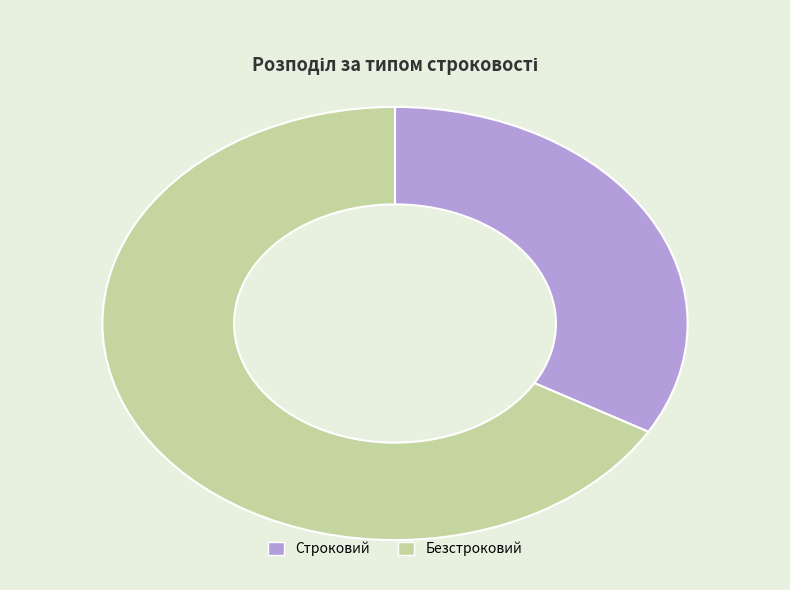

Which category has the biggest portion of the pie?

Безстроковий